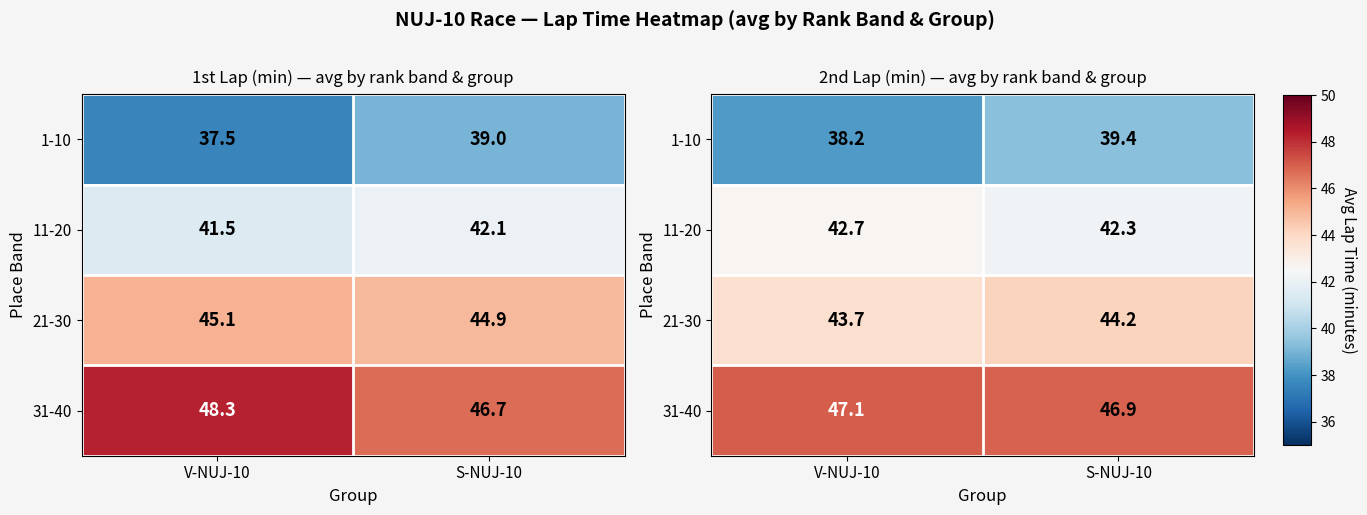

What is the sum of the 21-30 values at V-NUJ-10 and S-NUJ-10?

87.9